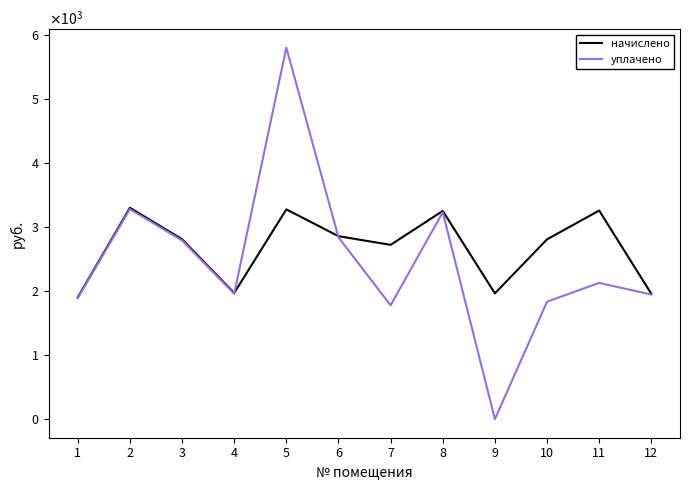

What are all the series names shown in the legend?

начислено, уплачено